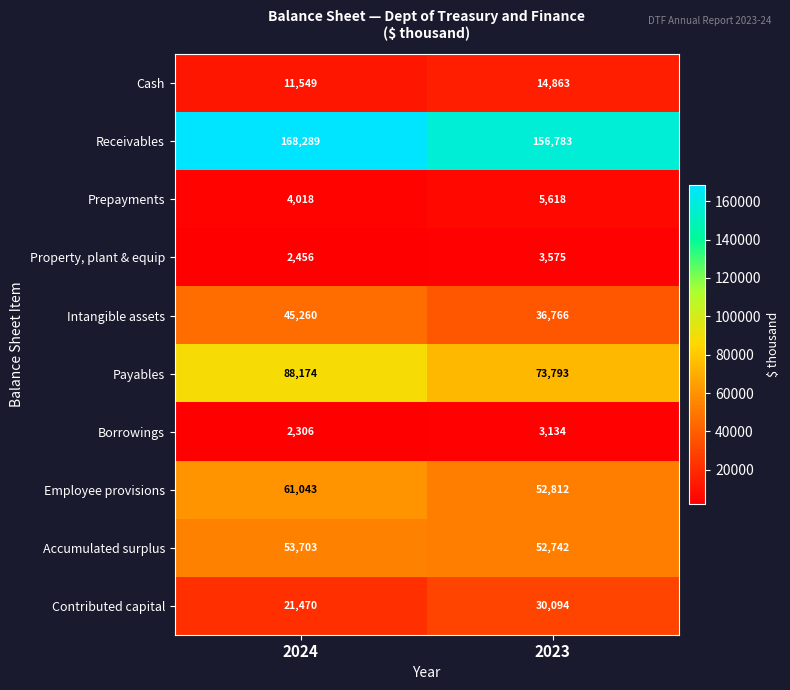

Where is Property, plant & equip nearest to the value 3015?

2024